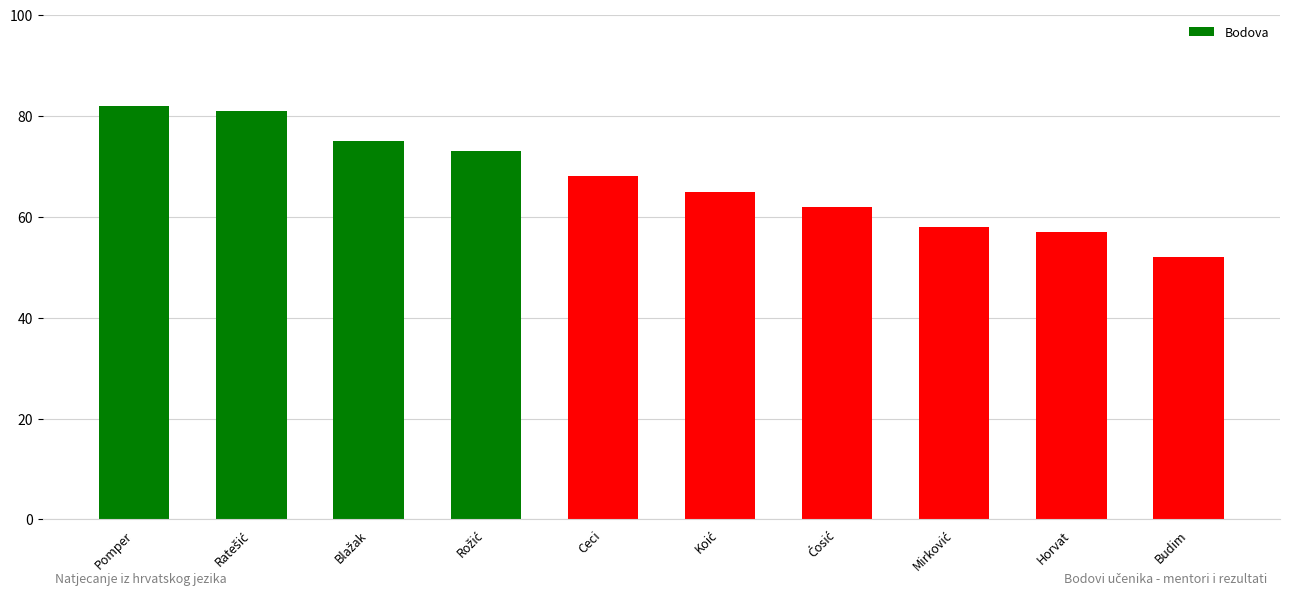

What is the change in value from Pomper to Ceci?

-14